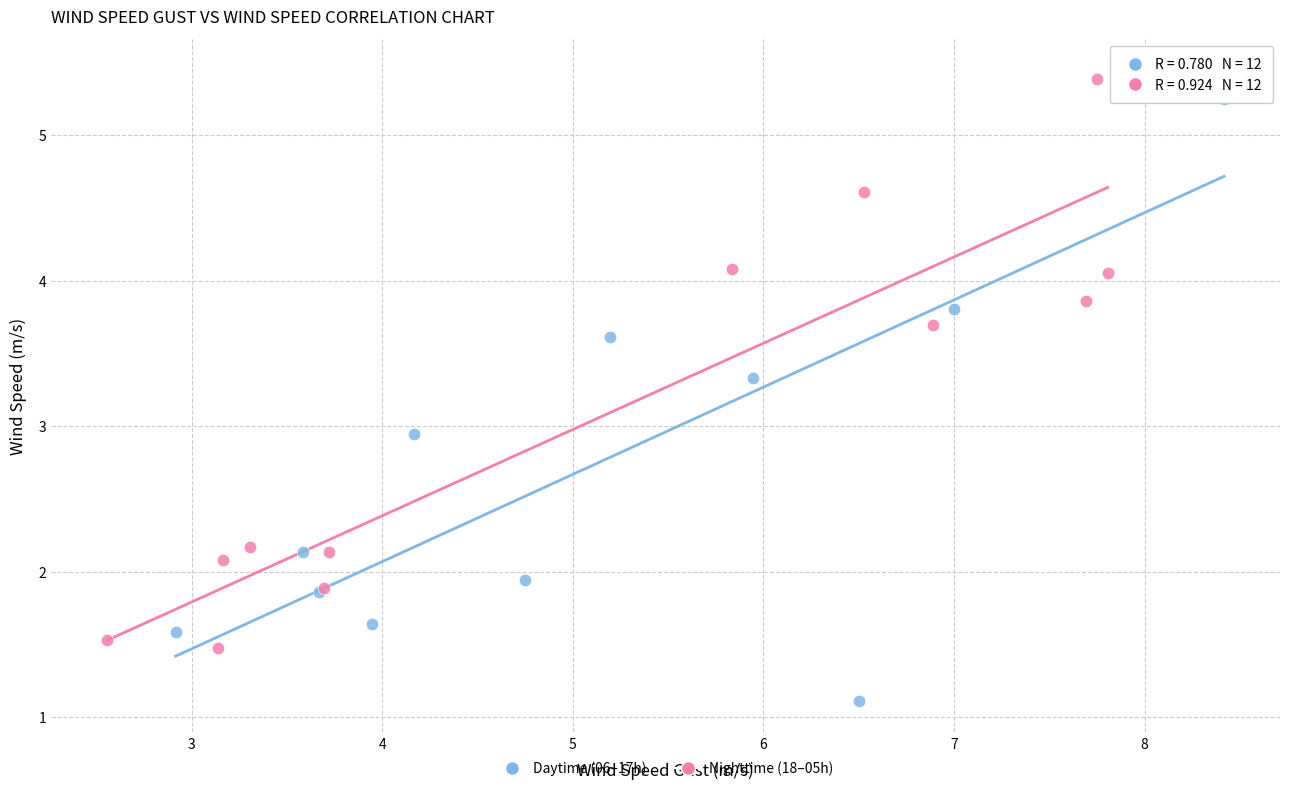

What are all the series names shown in the legend?

Daytime (06–17h), Nighttime (18–05h)